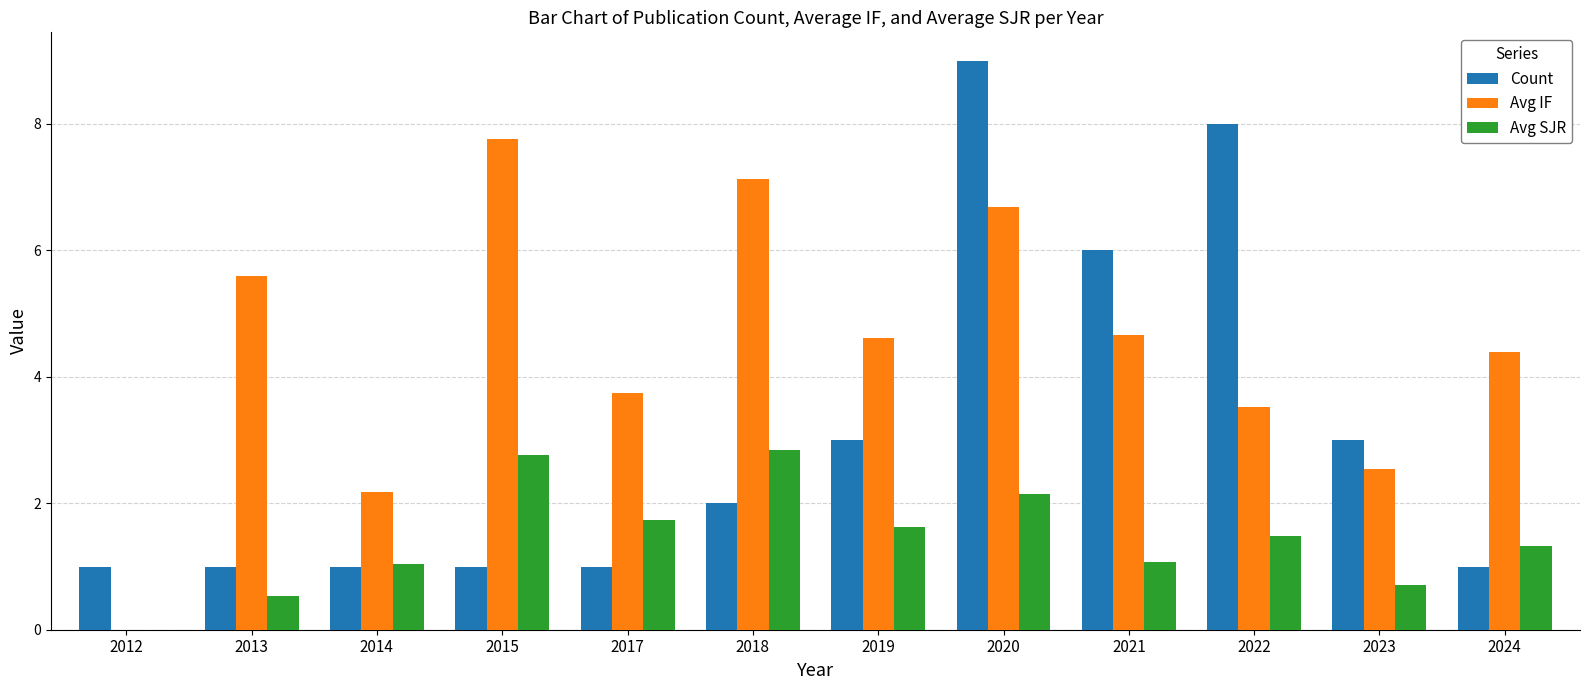

Which series has the widest spread of values?

Count